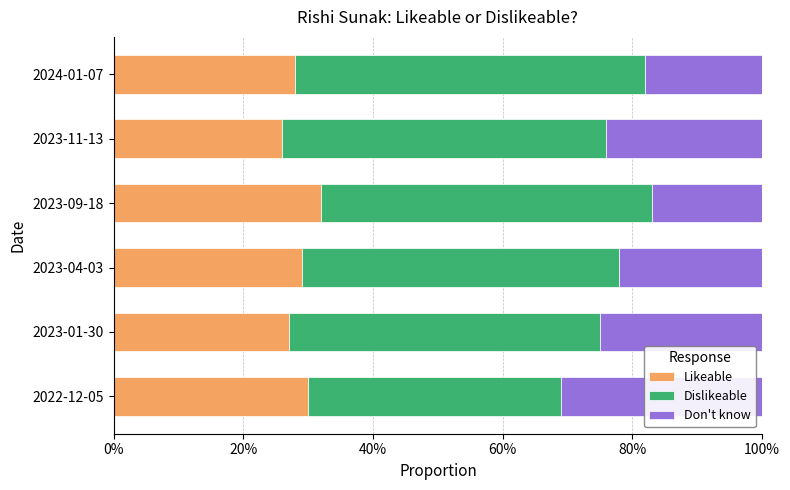

What are all the series names shown in the legend?

Likeable, Dislikeable, Don't know